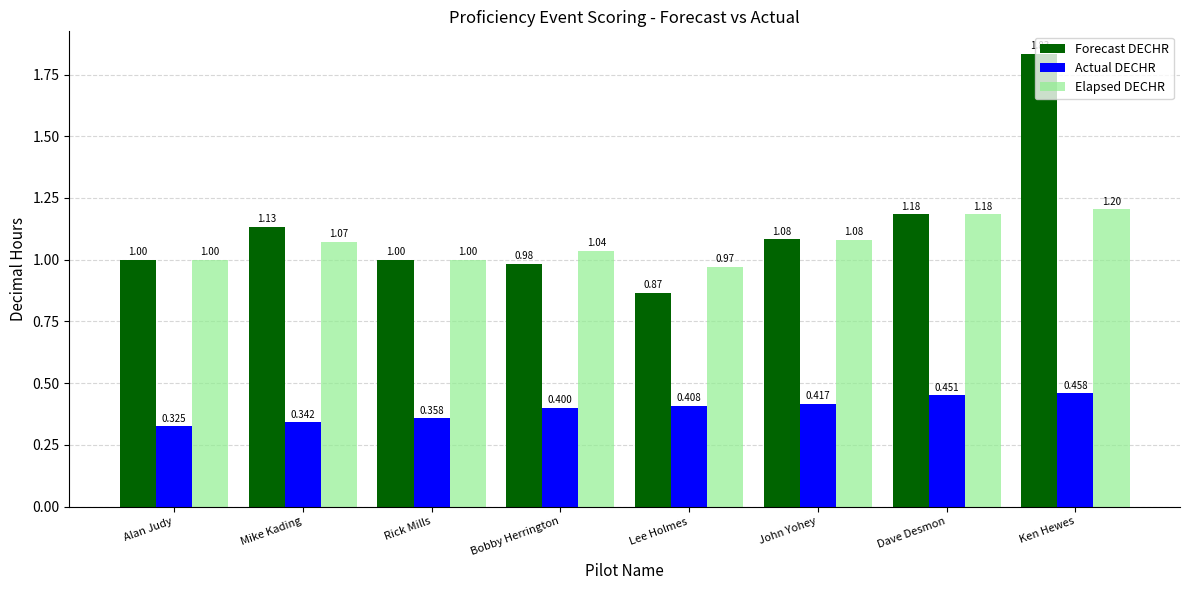

Between Dave Desmon and Ken Hewes, which series saw the biggest shift?

Forecast DECHR